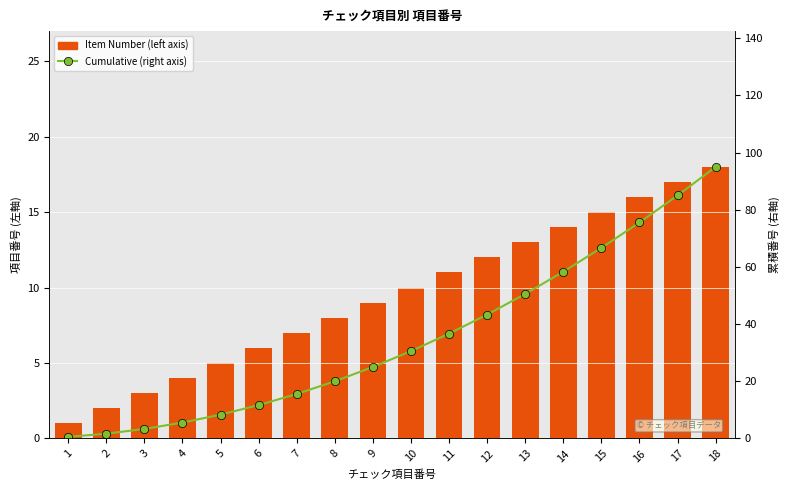

True or false: Item Number has a value of 3.6 at 7.

False